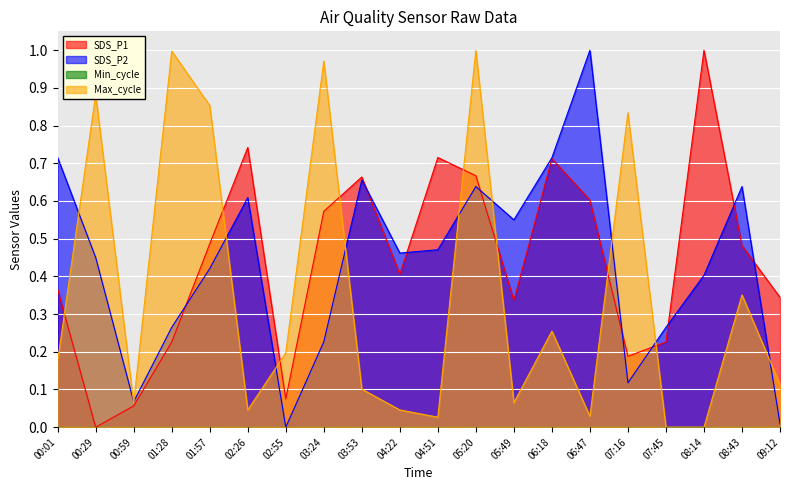

What is the highest value of the SDS_P1 series?

1.0